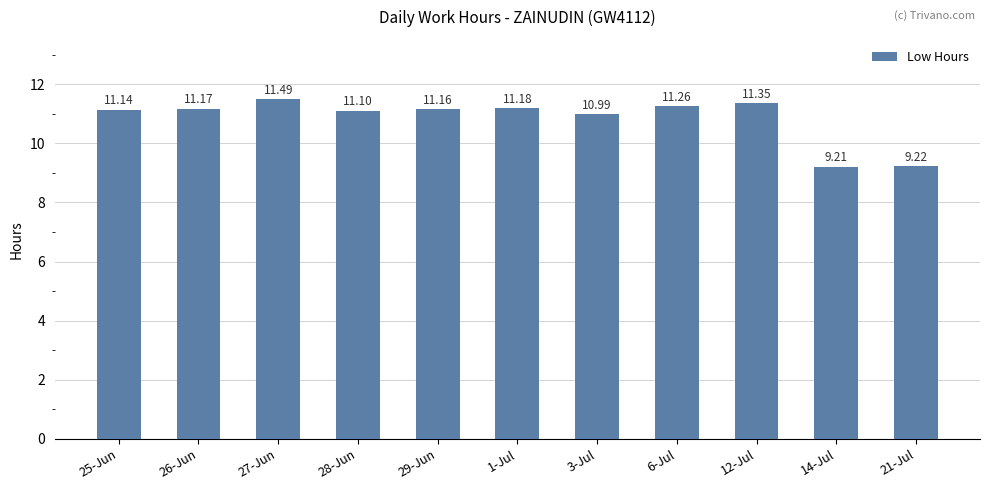

Where does the data first go above 11?

25-Jun